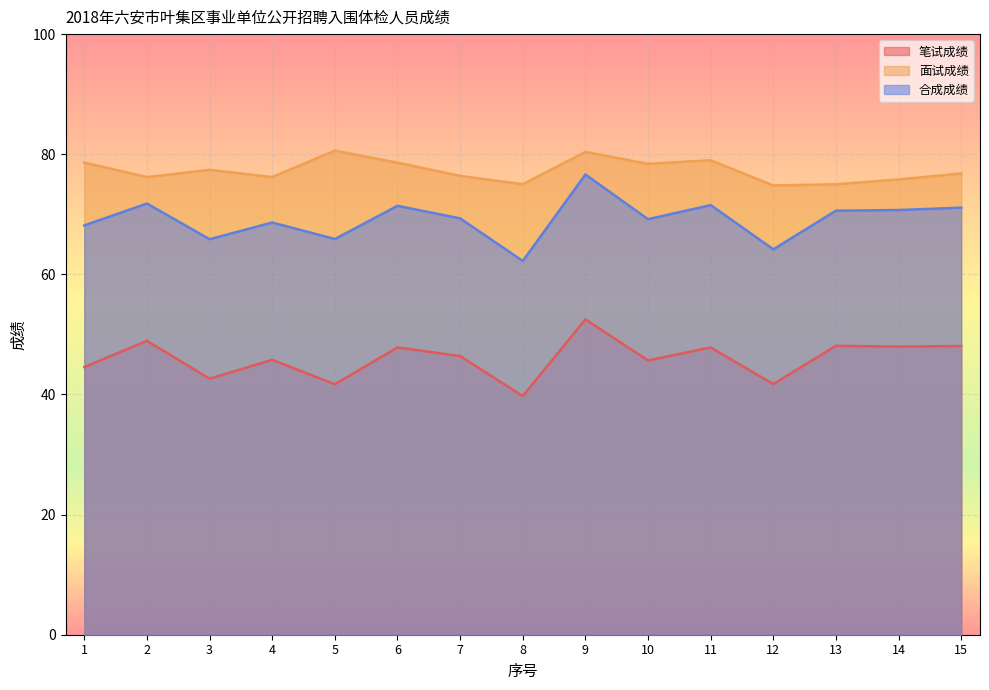

Is it true that 面试成绩 equals 37.7 at 10?

False